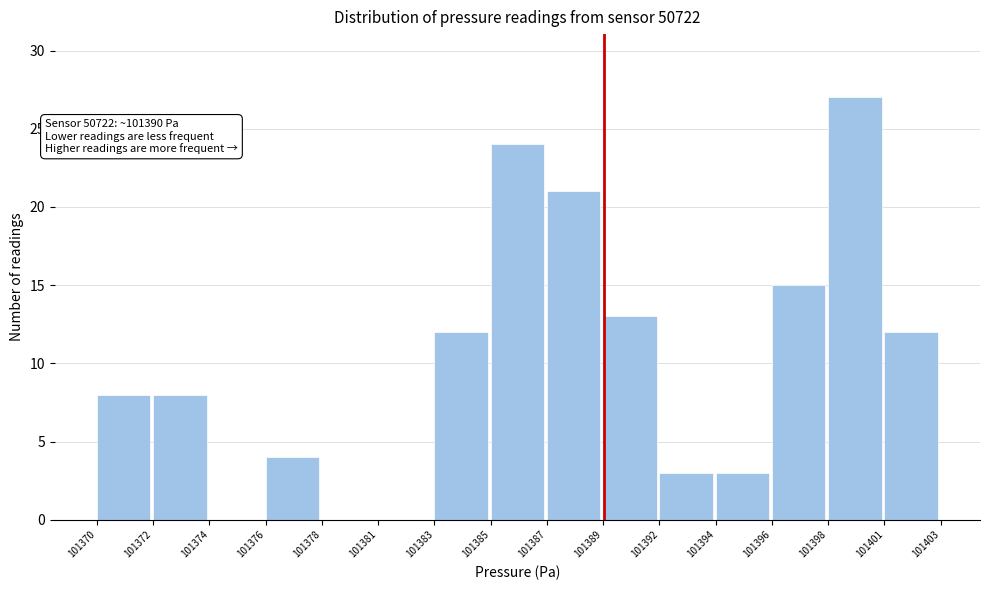

Reading left to right, what are all the values shown in this chart?

101370=8	101372=8	101374=0	101376=4	101378=0	101381=0	101383=12	101385=24	101387=21	101389=13	101392=3	101394=3	101396=15	101398=27	101401=12